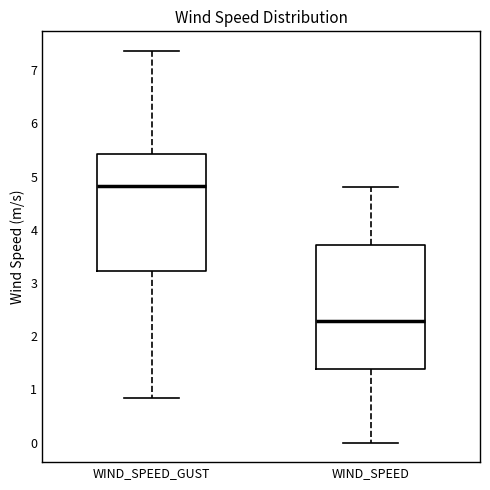

Reading left to right, read every box against the y-axis: the position of its median line, the range the box covers, and the ends of its whiskers. The values are not printed on the chart, so give them approximately, as read against the axis.

WIND_SPEED_GUST: median 4.8, box 3.2 to 5.4, whiskers 0.8 to 7.4
WIND_SPEED: median 2.3, box 1.4 to 3.7, whiskers 0.0 to 4.8